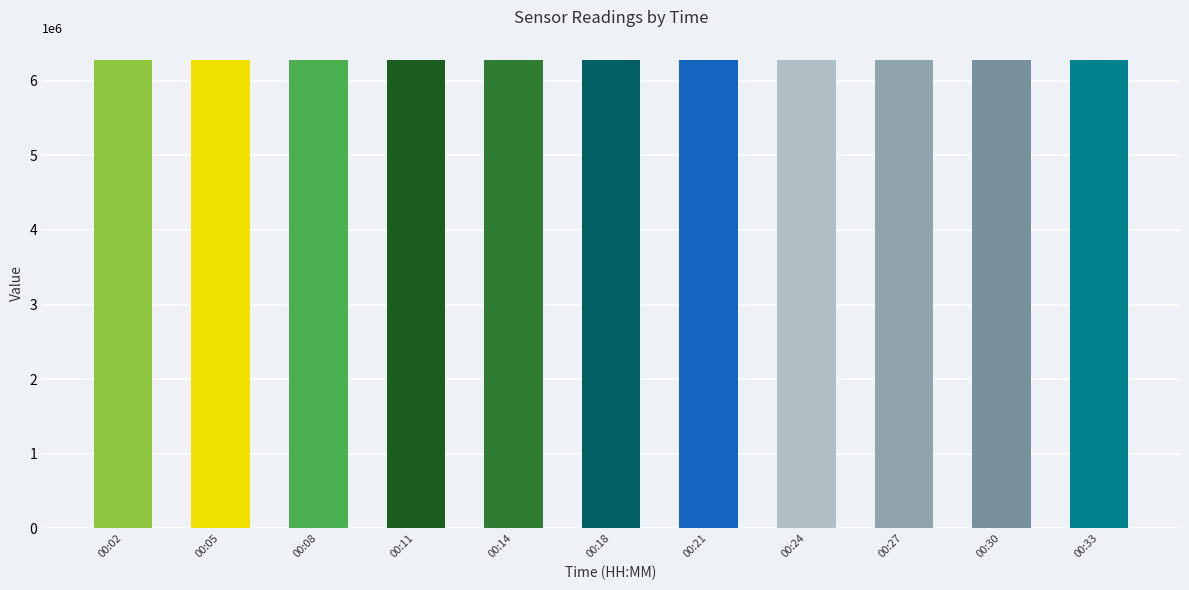

What is the maximum value shown in the chart?

6274911